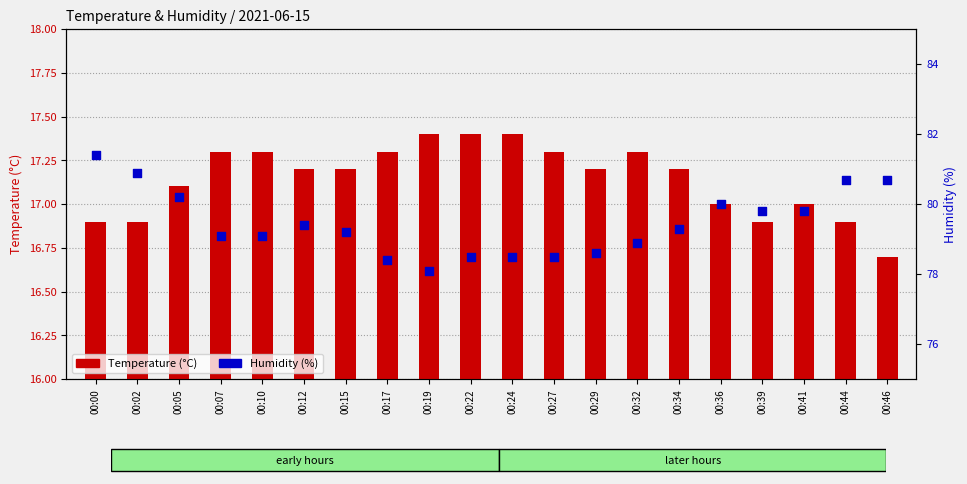

Which series has the largest total across all categories?

Humidity